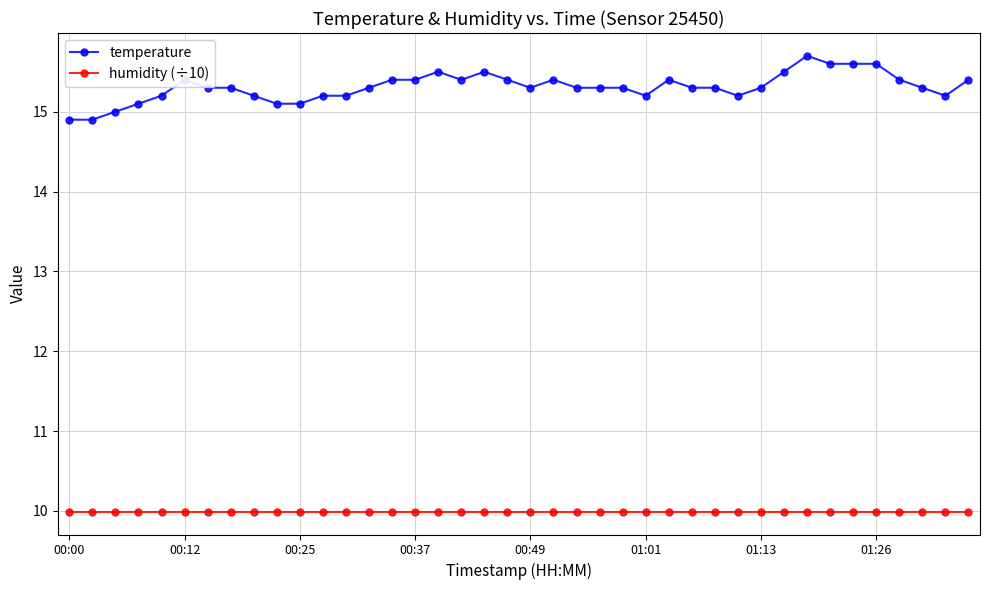

What is the average value of the temperature series?

15.3